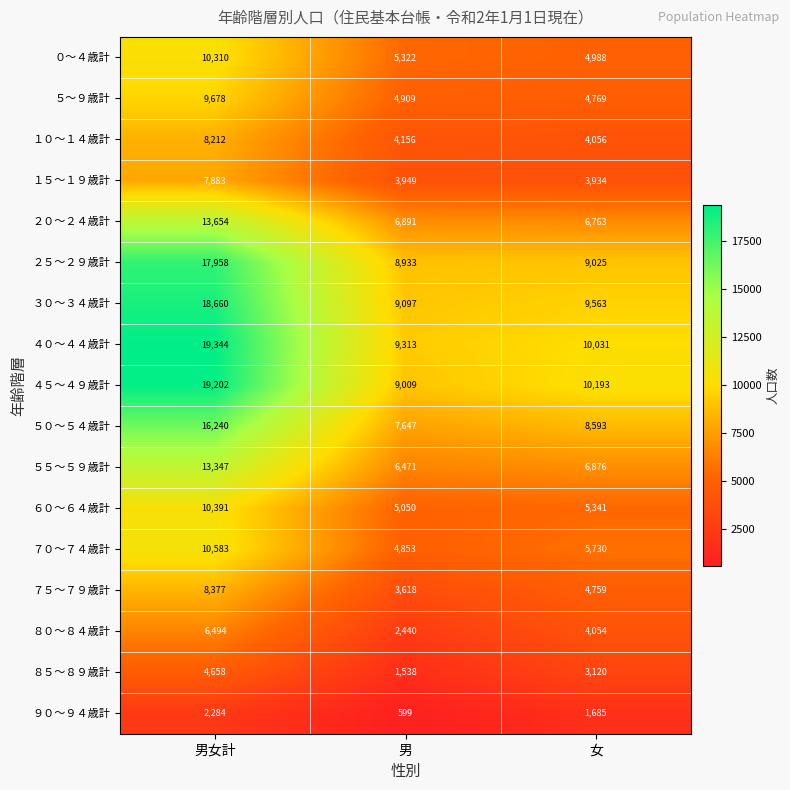

What is the total value across all series at 男?

93795